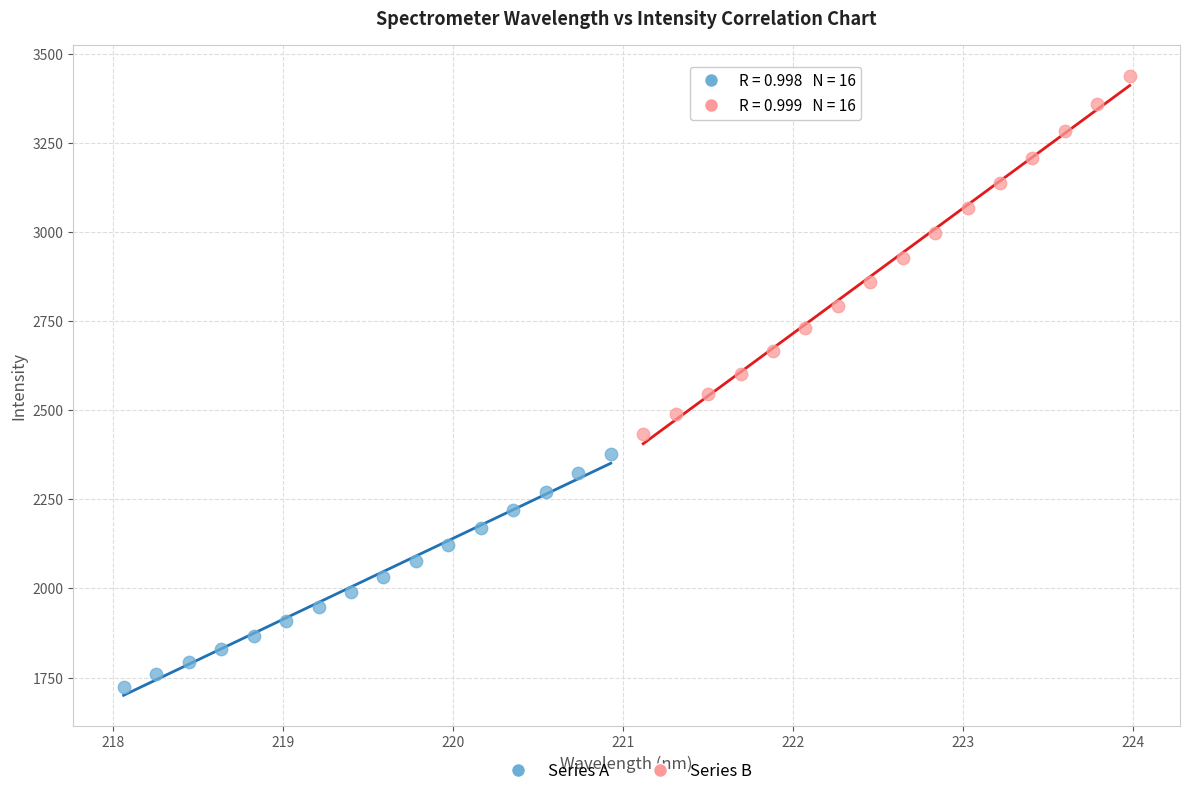

Which series has the largest Y range (max minus min)?

Series B